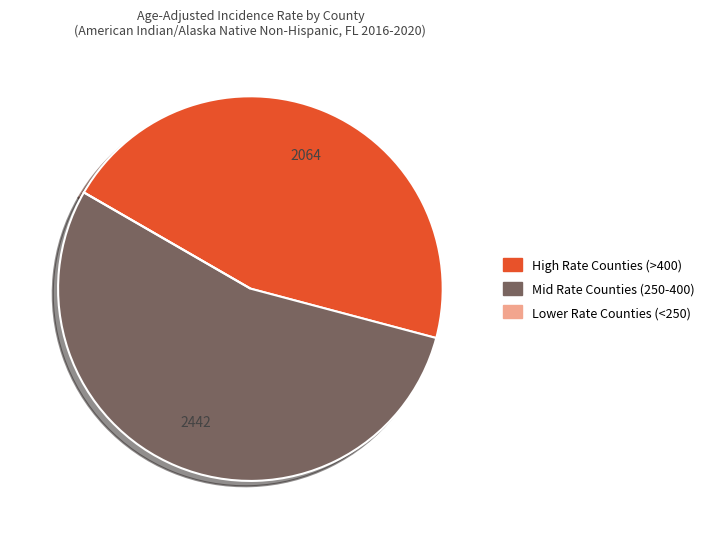

Is there a majority slice in this chart?

Yes